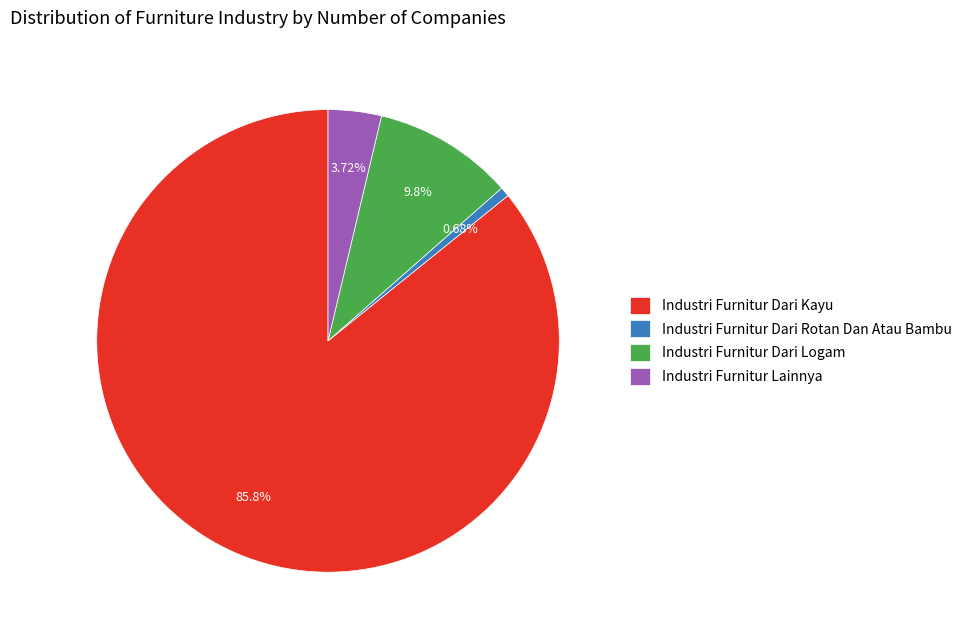

What is the total percentage of Industri Furnitur Lainnya and Industri Furnitur Dari Logam?

13.5%